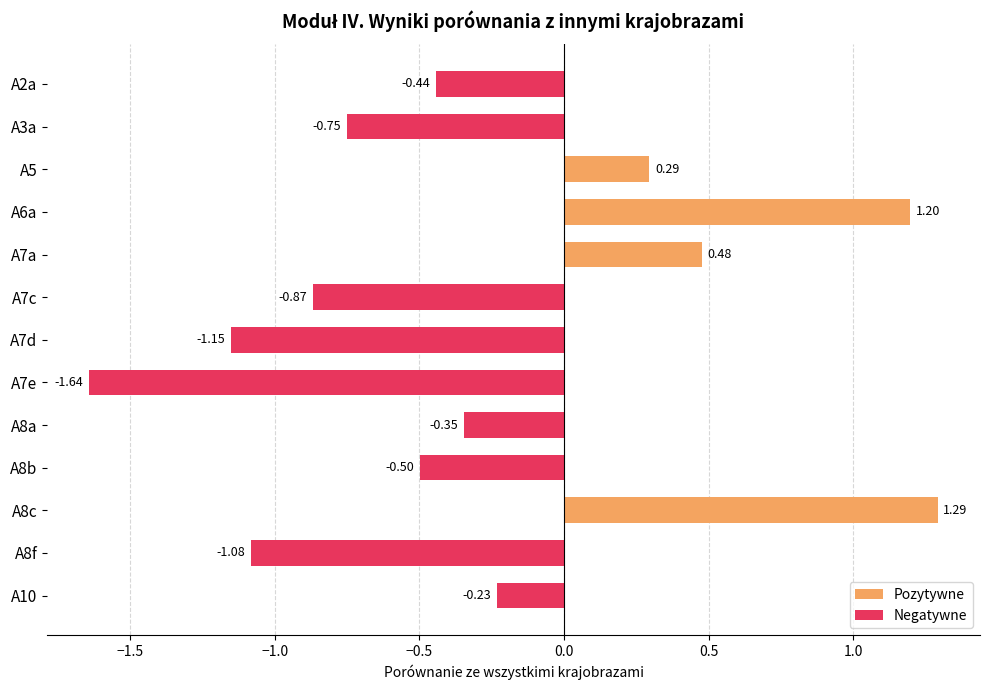

List the labels in order of value, largest first.

A8c, A6a, A7a, A5, A10, A8a, A2a, A8b, A3a, A7c, A8f, A7d, A7e